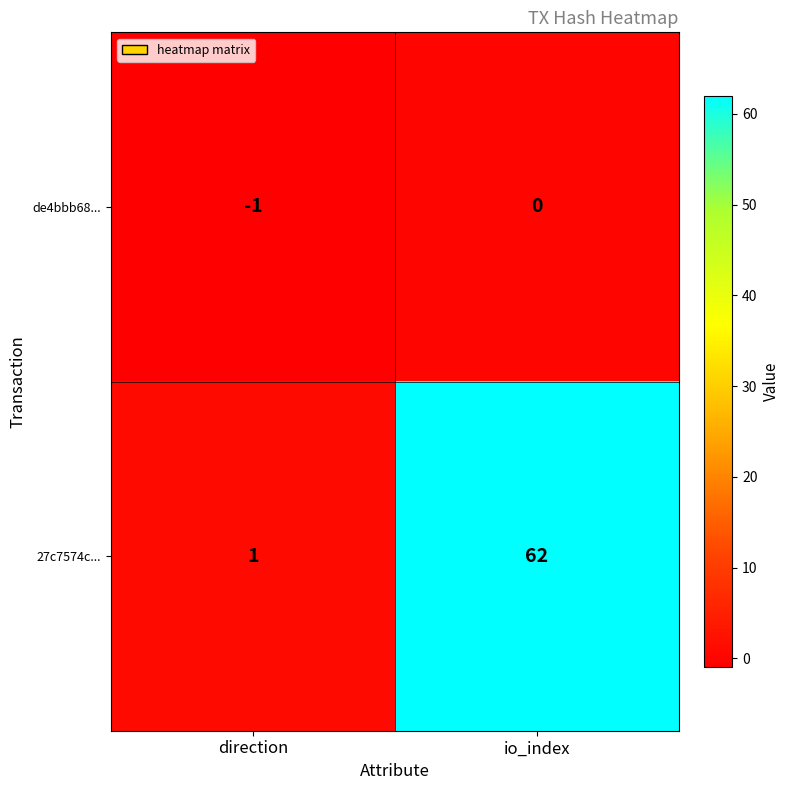

Between direction and io_index, which series saw the biggest shift?

27c7574c...